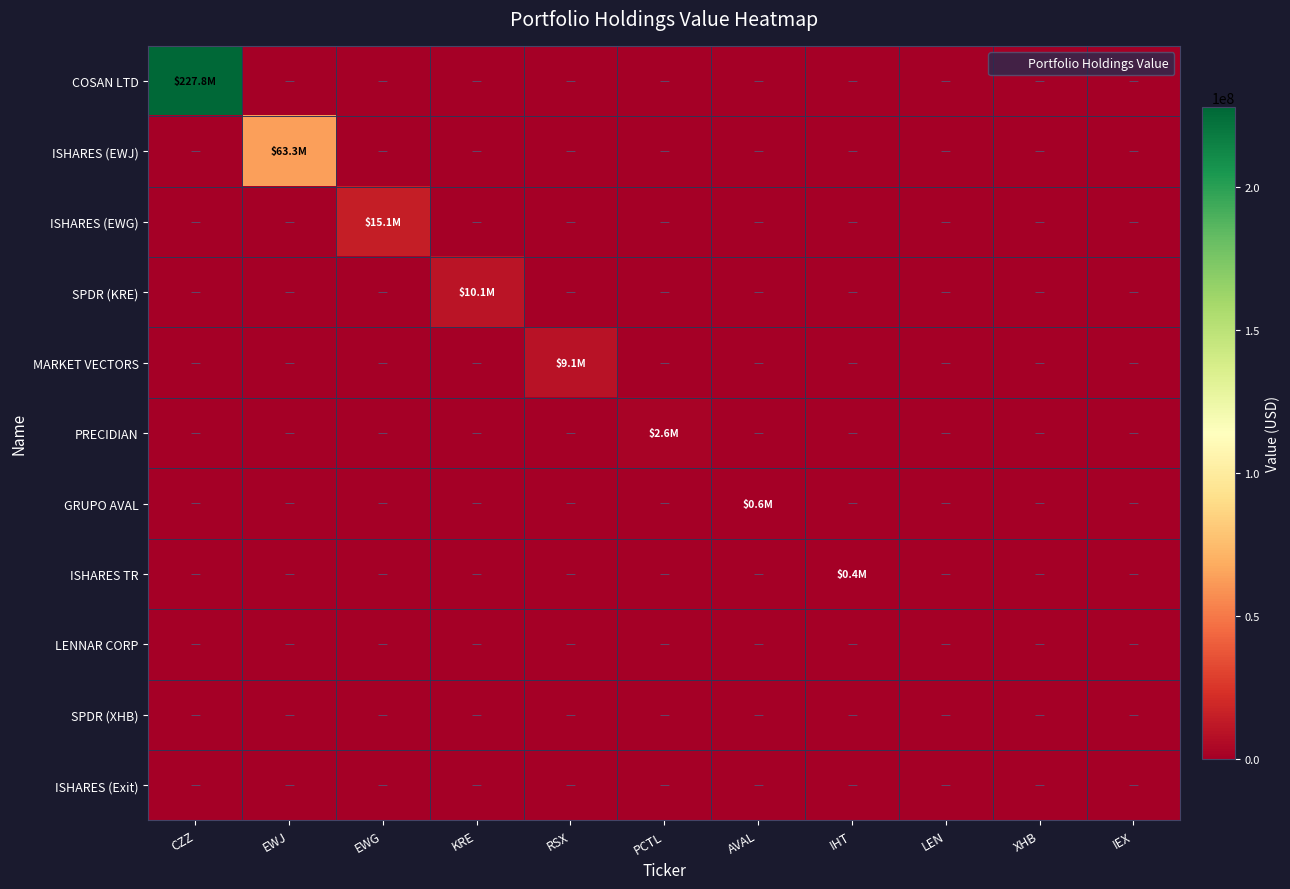

Which series has the widest spread of values?

COSAN LTD